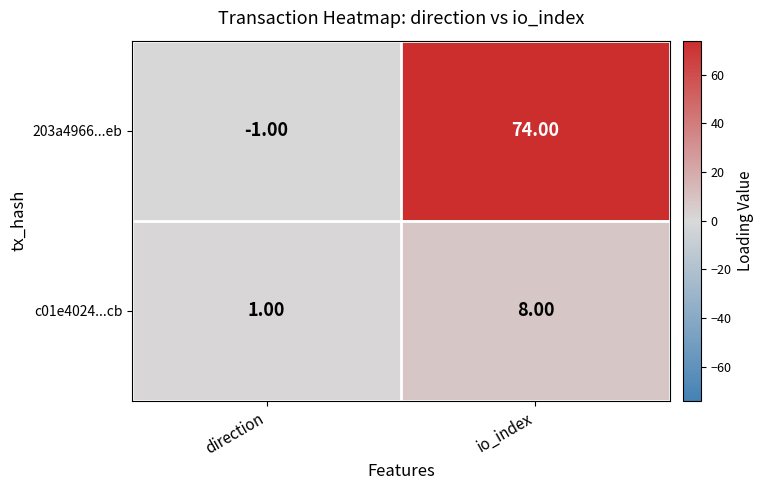

What is the difference between the highest and lowest values at direction?

2